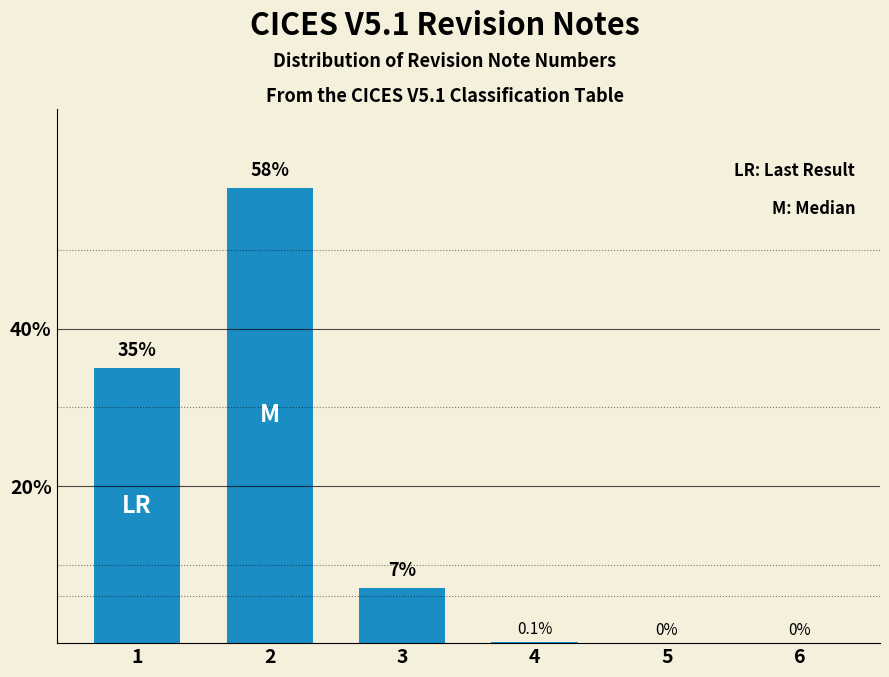

The chart shows a value of 35.0 at 1. True or false?

True